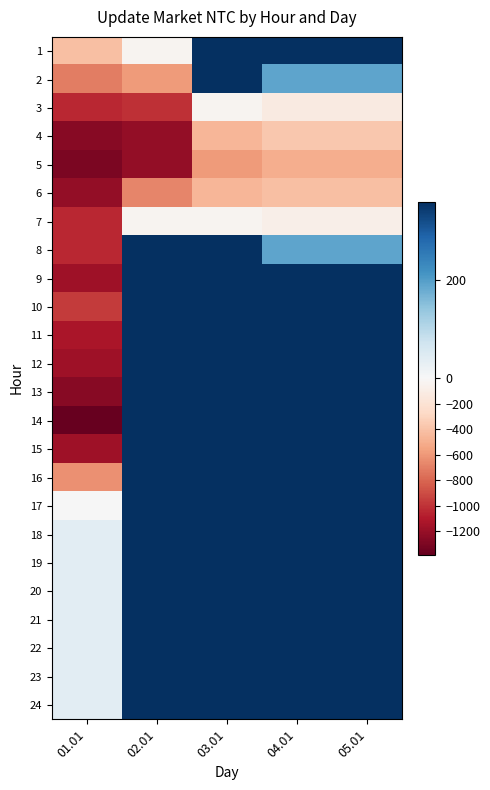

Reading right to left, what are all the values shown in this chart?

1: 05.01=360.9	04.01=360.9	03.01=360.9	02.01=-40.1	01.01=-418.1
2: 05.01=190.9	04.01=190.9	03.01=360.9	02.01=-586.1	01.01=-712.1
3: 05.01=-124.1	04.01=-124.1	03.01=-40.1	02.01=-1005.1	01.01=-1047.1
4: 05.01=-376.1	04.01=-376.1	03.01=-460.1	02.01=-1215.1	01.01=-1257.1
5: 05.01=-502.1	04.01=-502.1	03.01=-586.1	02.01=-1215.1	01.01=-1299.1
6: 05.01=-418.1	04.01=-418.1	03.01=-460.1	02.01=-670.1	01.01=-1215.1
7: 05.01=-82.1	04.01=-82.1	03.01=-40.1	02.01=-40.1	01.01=-1047.1
8: 05.01=190.9	04.01=190.9	03.01=360.9	02.01=360.9	01.01=-1047.1
9: 05.01=360.9	04.01=360.9	03.01=360.9	02.01=360.9	01.01=-1173.1
10: 05.01=360.9	04.01=360.9	03.01=360.9	02.01=360.9	01.01=-963.1
11: 05.01=360.9	04.01=360.9	03.01=360.9	02.01=360.9	01.01=-1131.1
12: 05.01=360.9	04.01=360.9	03.01=360.9	02.01=360.9	01.01=-1173.1
13: 05.01=360.9	04.01=360.9	03.01=360.9	02.01=360.9	01.01=-1257.1
14: 05.01=360.9	04.01=360.9	03.01=360.9	02.01=360.9	01.01=-1383.1
15: 05.01=360.9	04.01=360.9	03.01=360.9	02.01=360.9	01.01=-1173.1
16: 05.01=360.9	04.01=360.9	03.01=360.9	02.01=360.9	01.01=-628.1
17: 05.01=360.9	04.01=360.9	03.01=360.9	02.01=360.9	01.01=1.9
18: 05.01=360.9	04.01=360.9	03.01=360.9	02.01=360.9	01.01=36.9
19: 05.01=360.9	04.01=360.9	03.01=360.9	02.01=360.9	01.01=36.9
20: 05.01=360.9	04.01=360.9	03.01=360.9	02.01=360.9	01.01=36.9
21: 05.01=360.9	04.01=360.9	03.01=360.9	02.01=360.9	01.01=36.9
22: 05.01=360.9	04.01=360.9	03.01=360.9	02.01=360.9	01.01=36.9
23: 05.01=360.9	04.01=360.9	03.01=360.9	02.01=360.9	01.01=36.9
24: 05.01=360.9	04.01=360.9	03.01=360.9	02.01=360.9	01.01=36.9